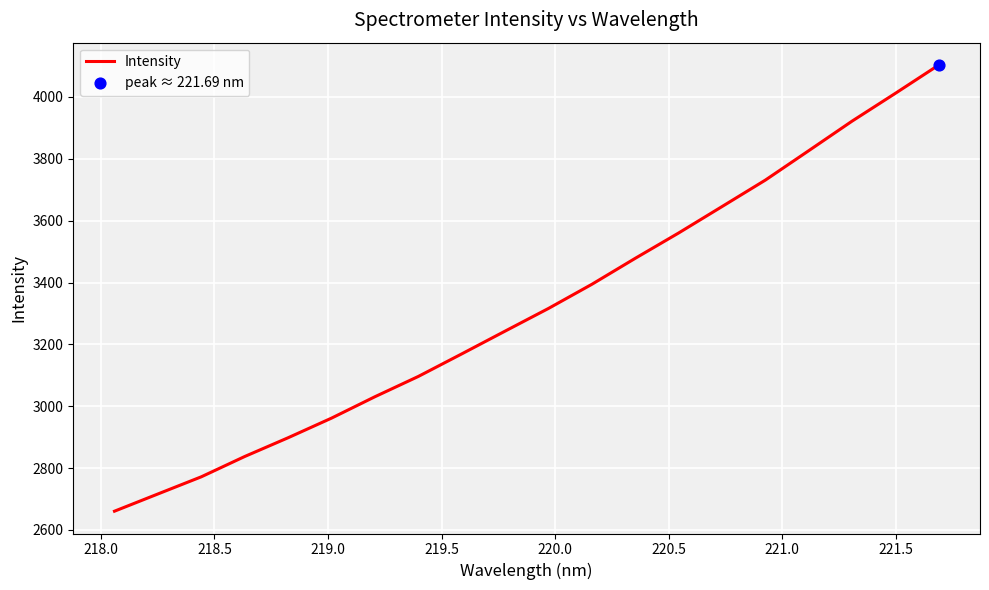

What is the minimum value shown in the chart?

2660.6